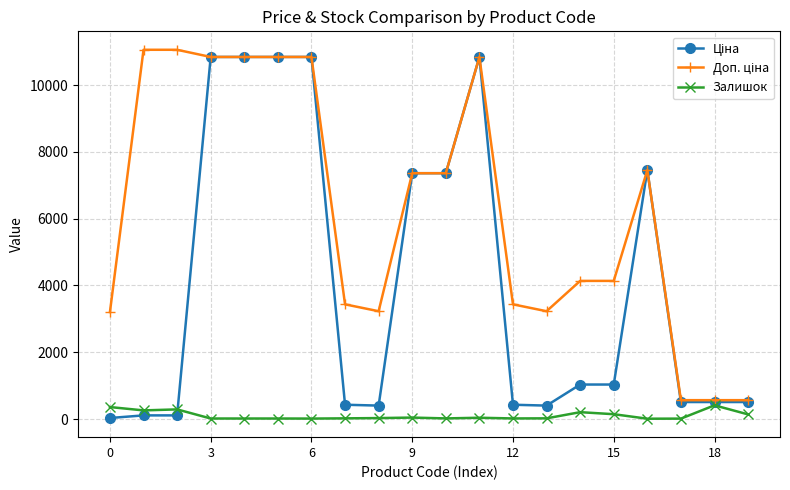

What is the greatest value displayed?

11055.0